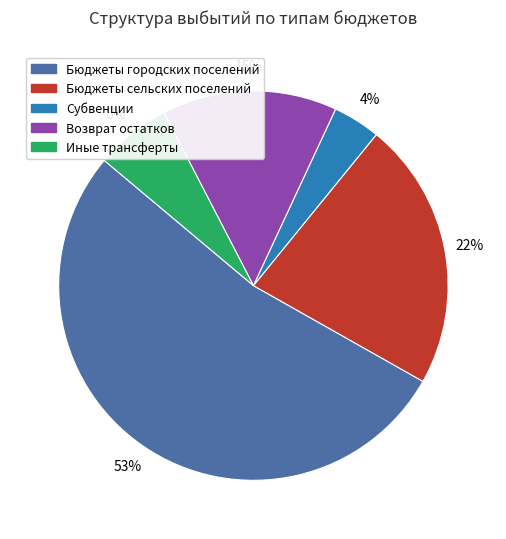

Which category accounts for the majority?

Бюджеты городских поселений